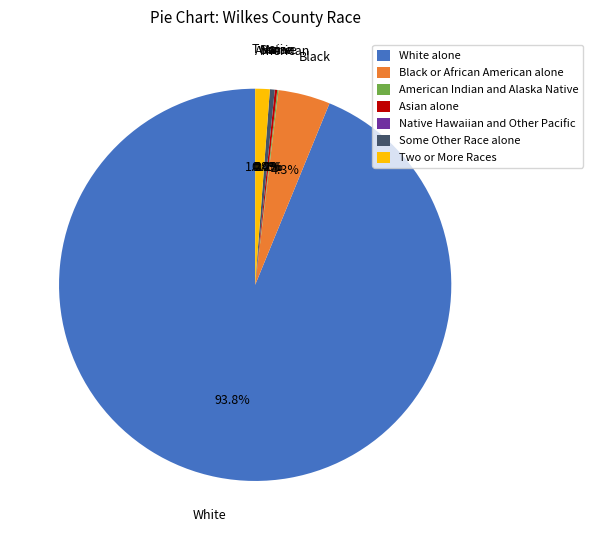

Between American Indian and Alaska Native and Black or African American alone, which is larger?

Black or African American alone